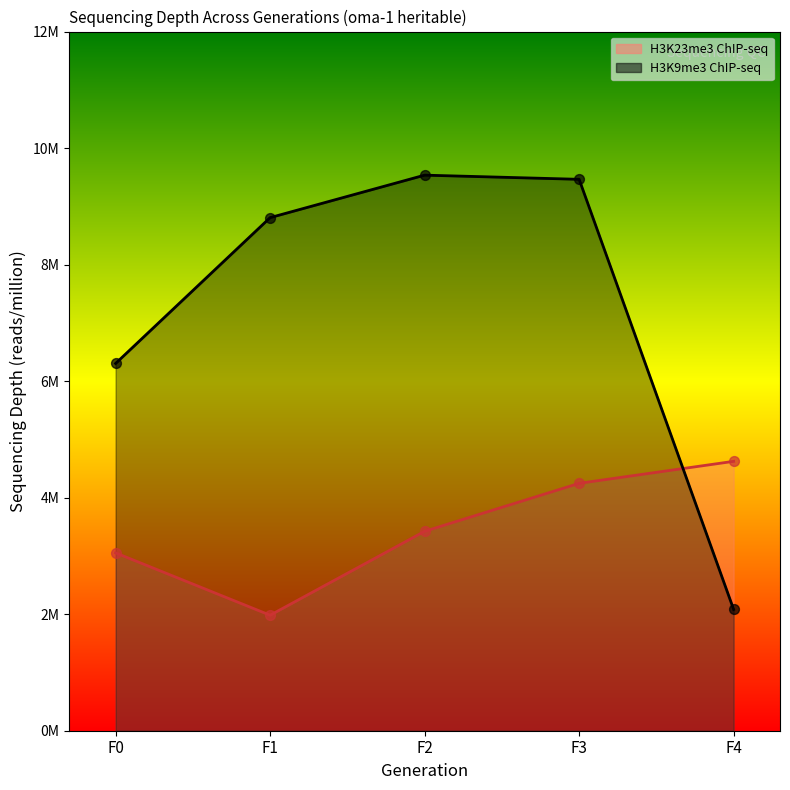

Which series reaches the maximum Y coordinate?

H3K9me3 ChIP-seq